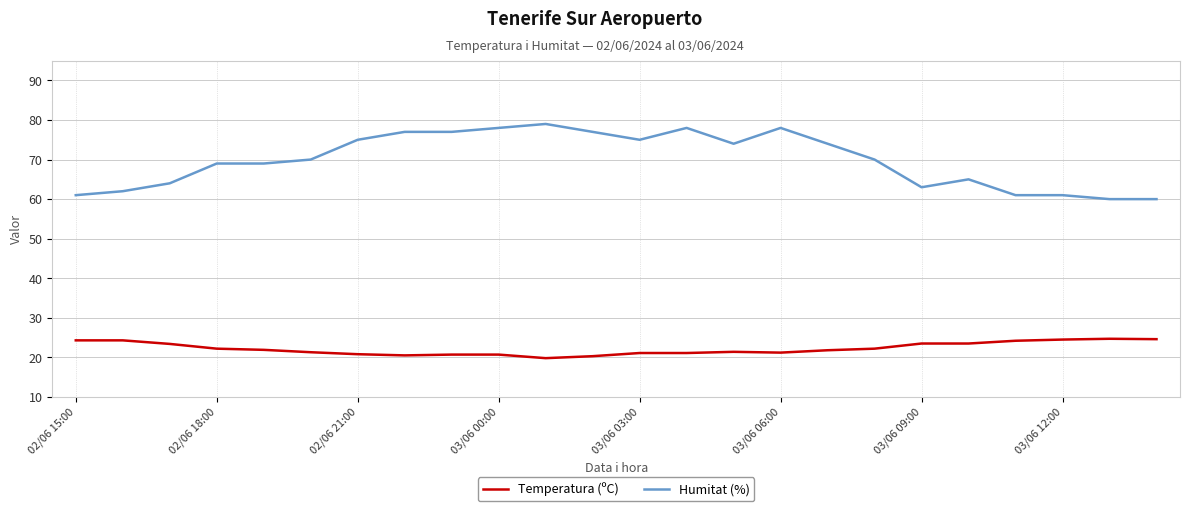

Rank the series by their maximum value, from lowest to highest.

Temperatura (ºC), Humitat (%)